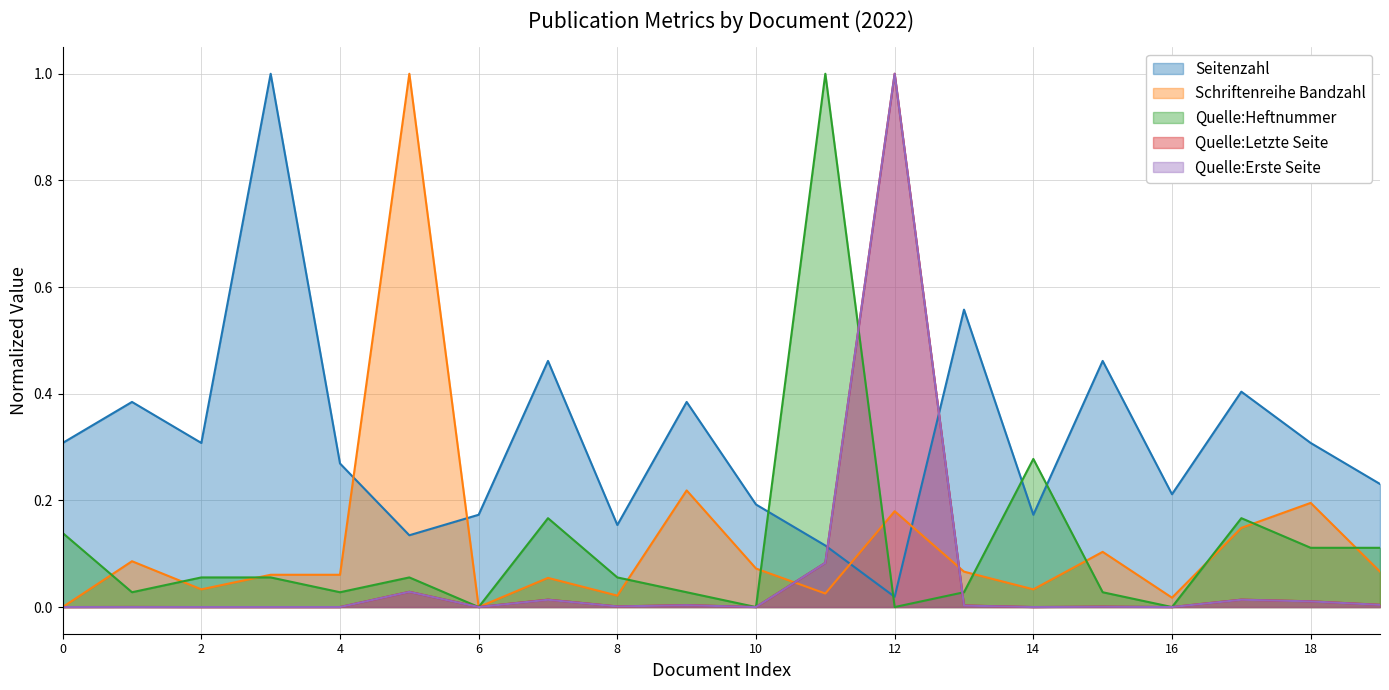

What is the greatest value displayed?

1.0